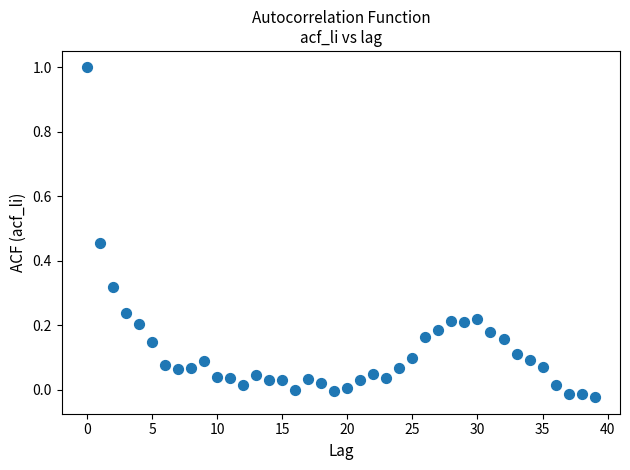

How many data points are displayed?

40